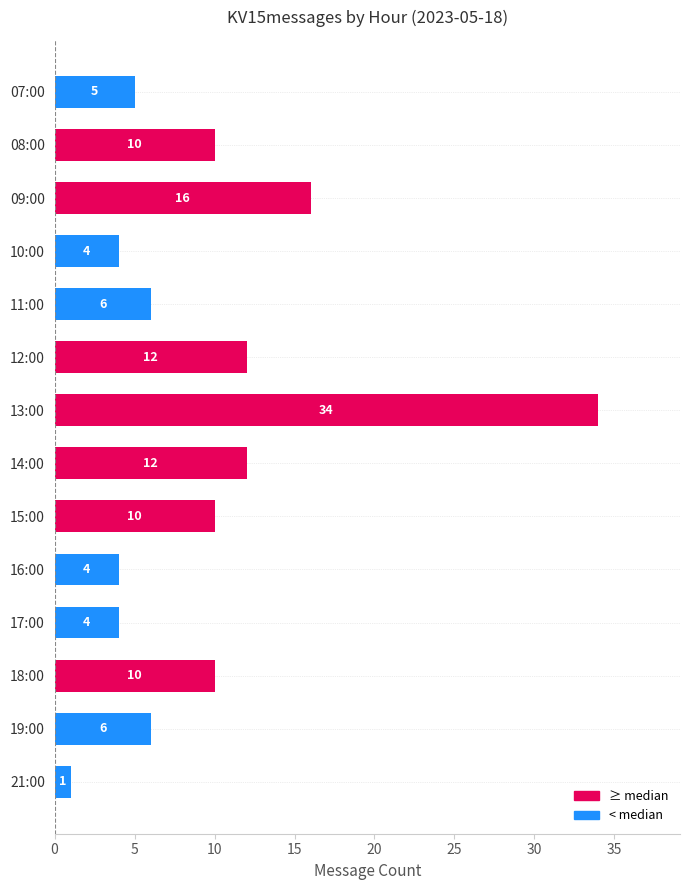

What is the value of the 14th bar from the top?

1